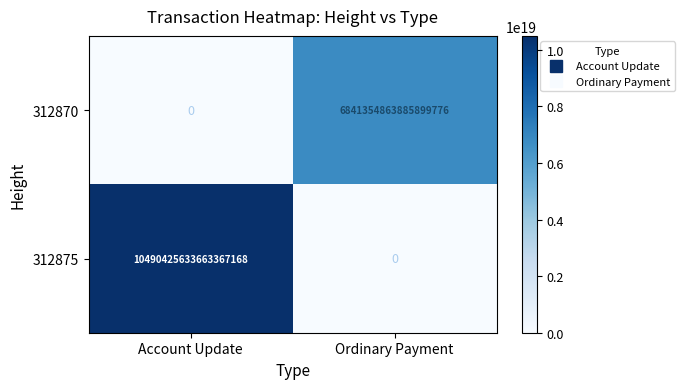

At which category is the sum across all series the highest?

Account Update